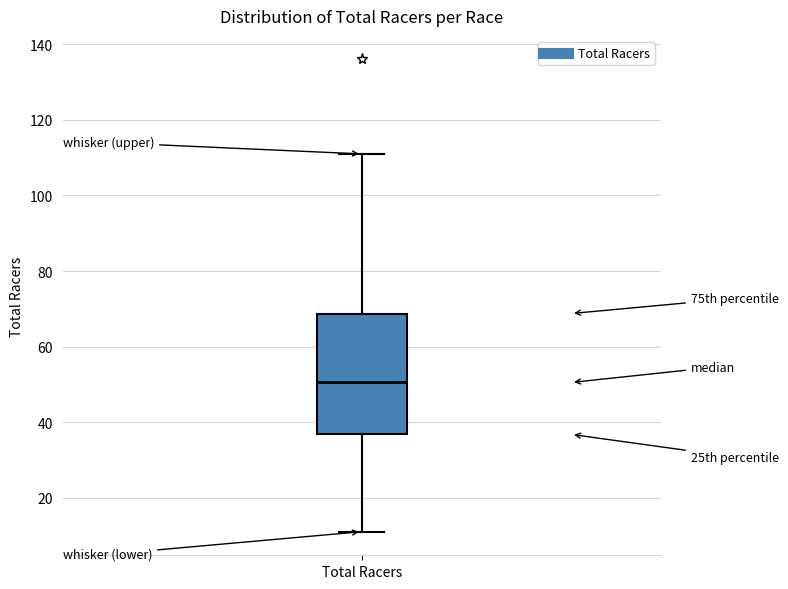

Where does the median line of the box for Total Racers sit on the y-axis? The values are not printed on the chart, so give them approximately, as read against the axis.

50